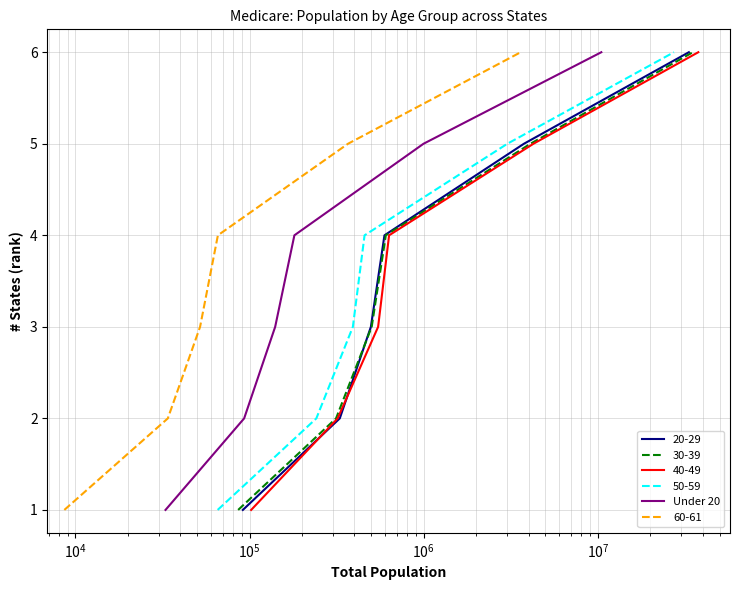

What is the approximate value at $\mathdefault{10^{5}}$?

4